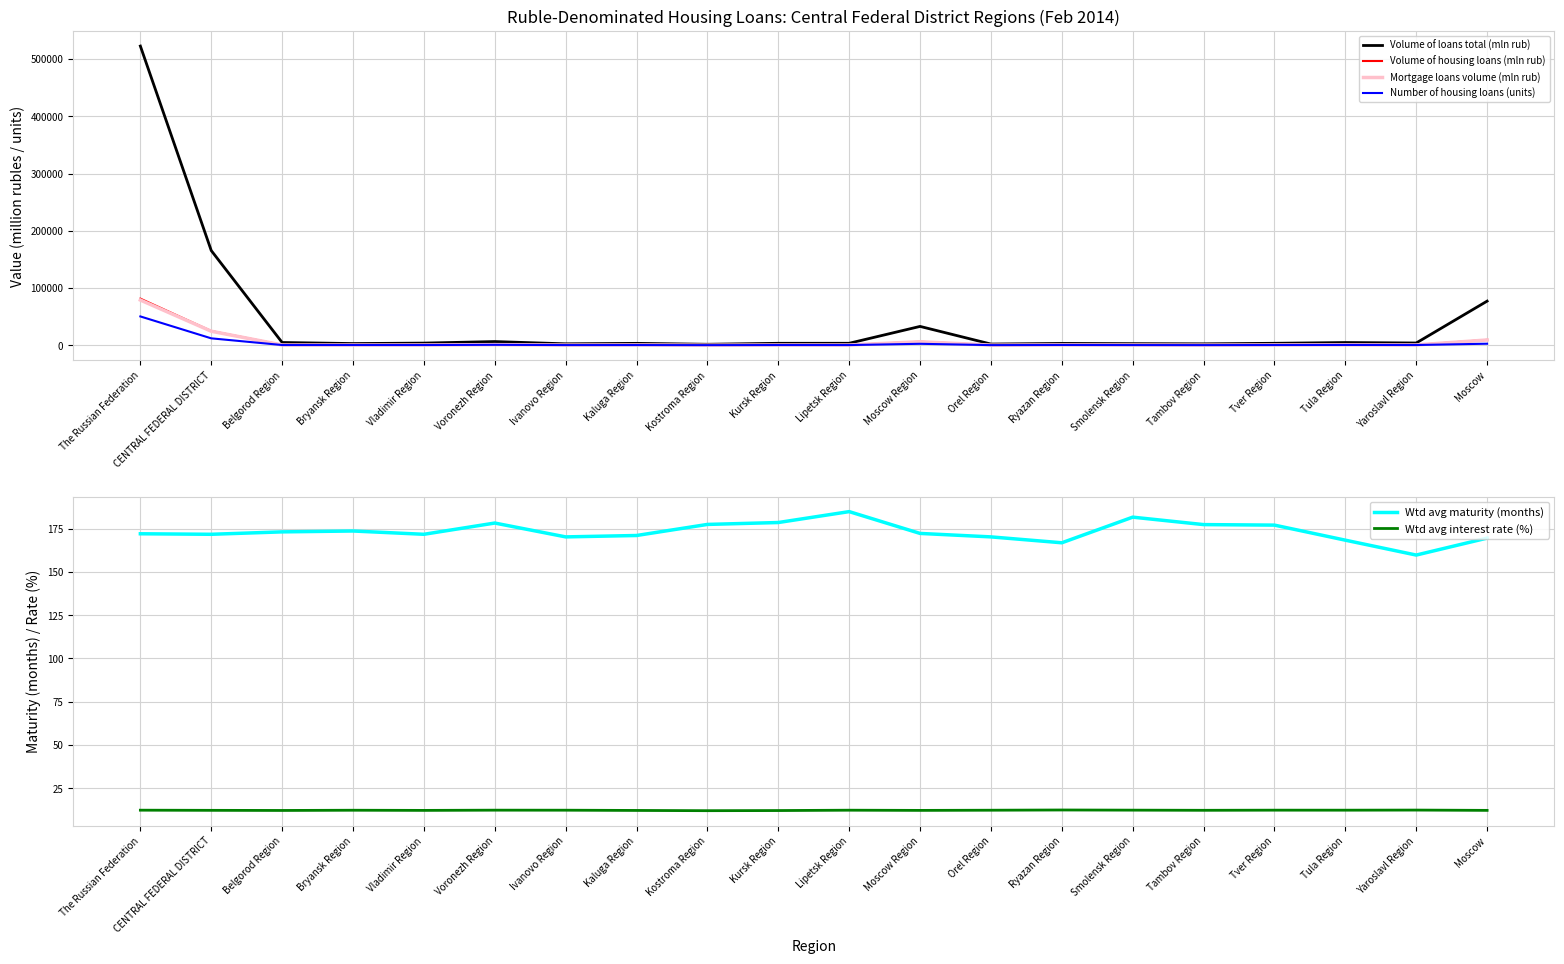

What is the difference between the maximum and minimum values in the Volume of housing loans (mln rub) series?

81161